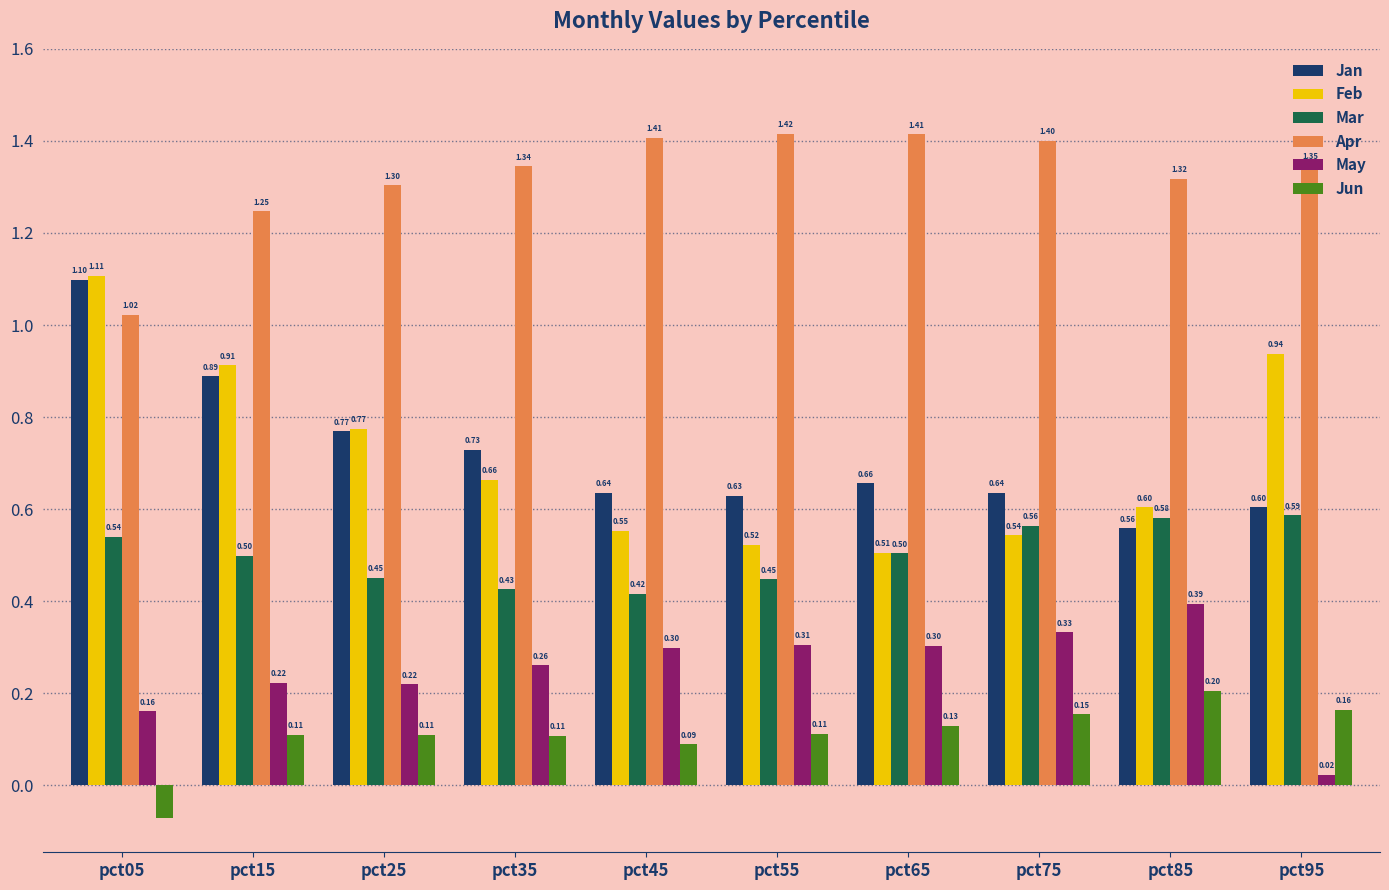

Are the bars grouped side by side (vs. stacked)?

Yes